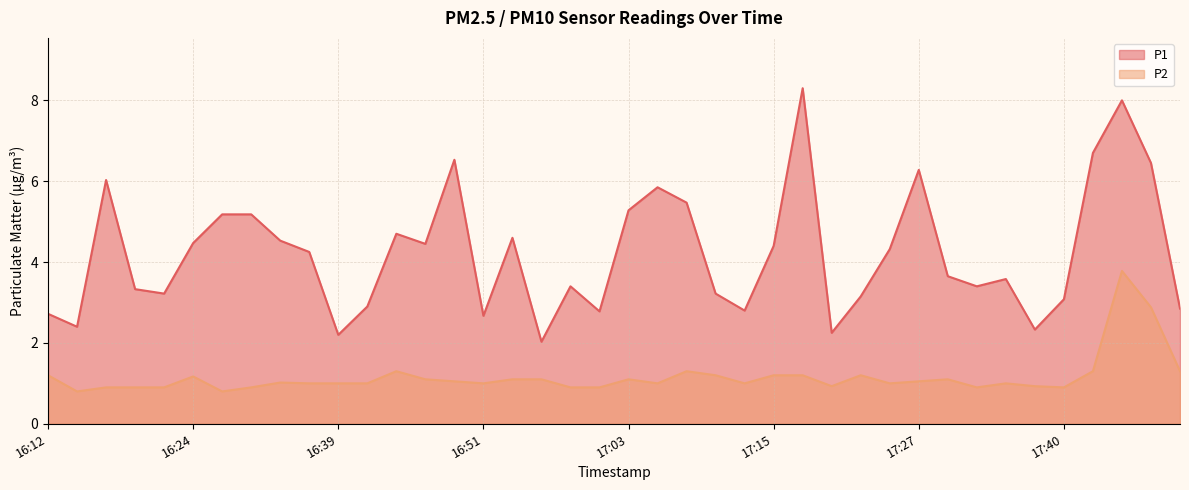

Is it true that P2 equals 2.1 at 16:43?

False